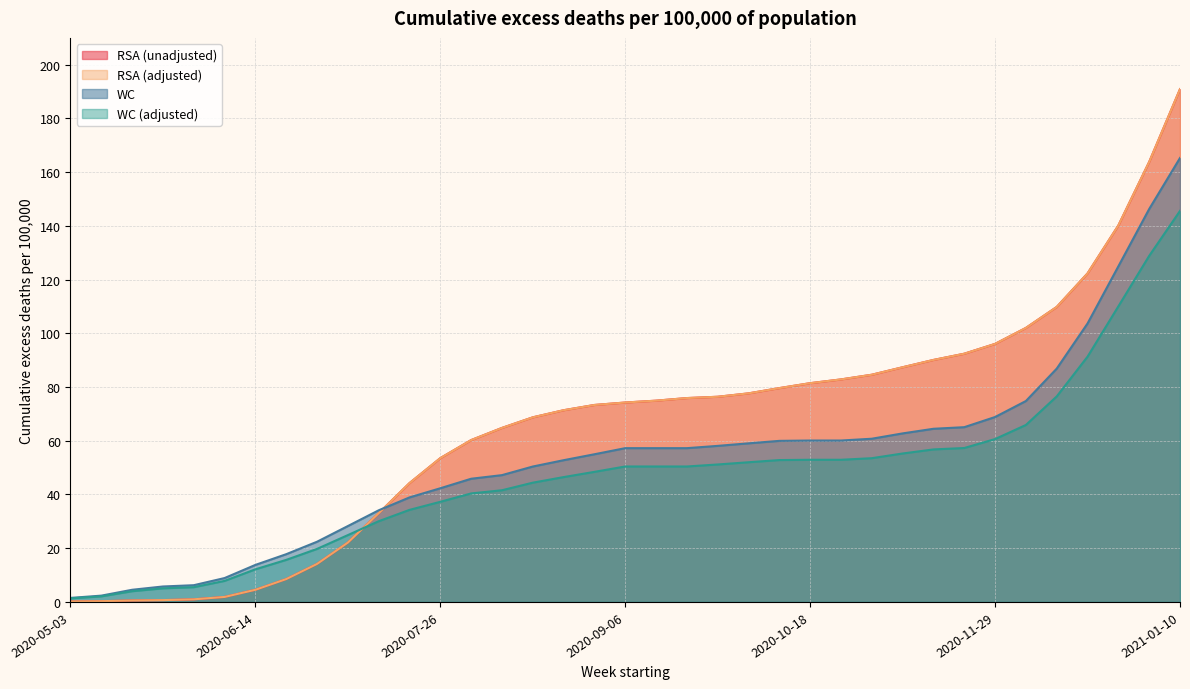

At how many categories does at least one series exceed 187?

1